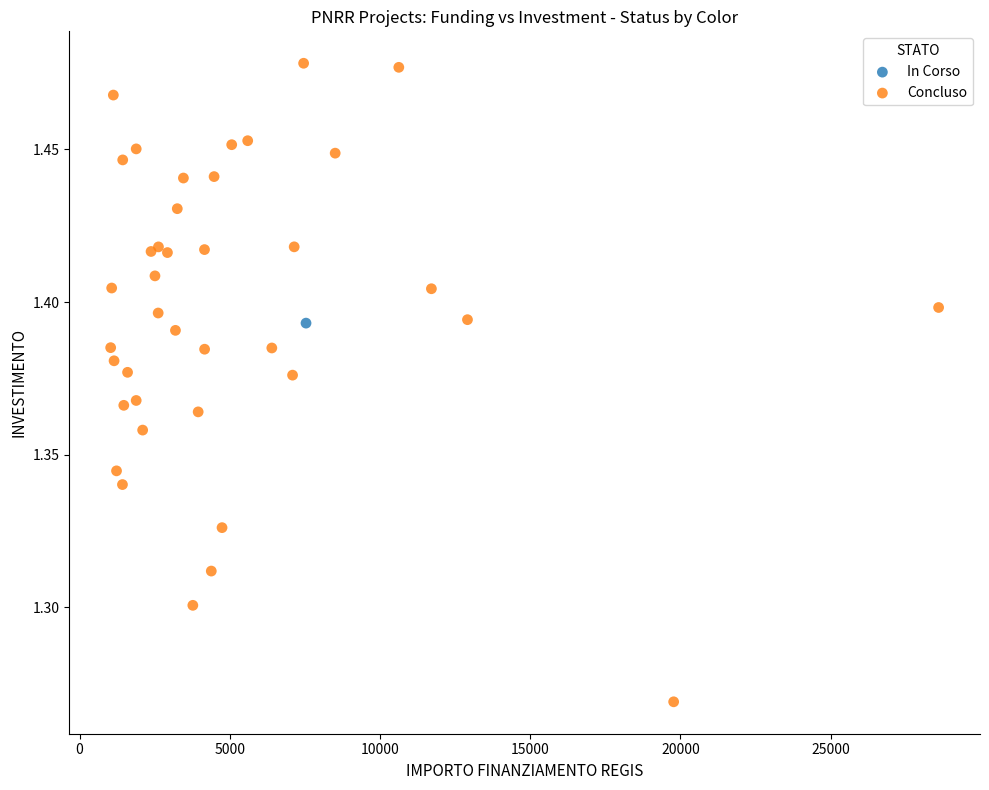

What are all the series names shown in the legend?

In Corso, Concluso